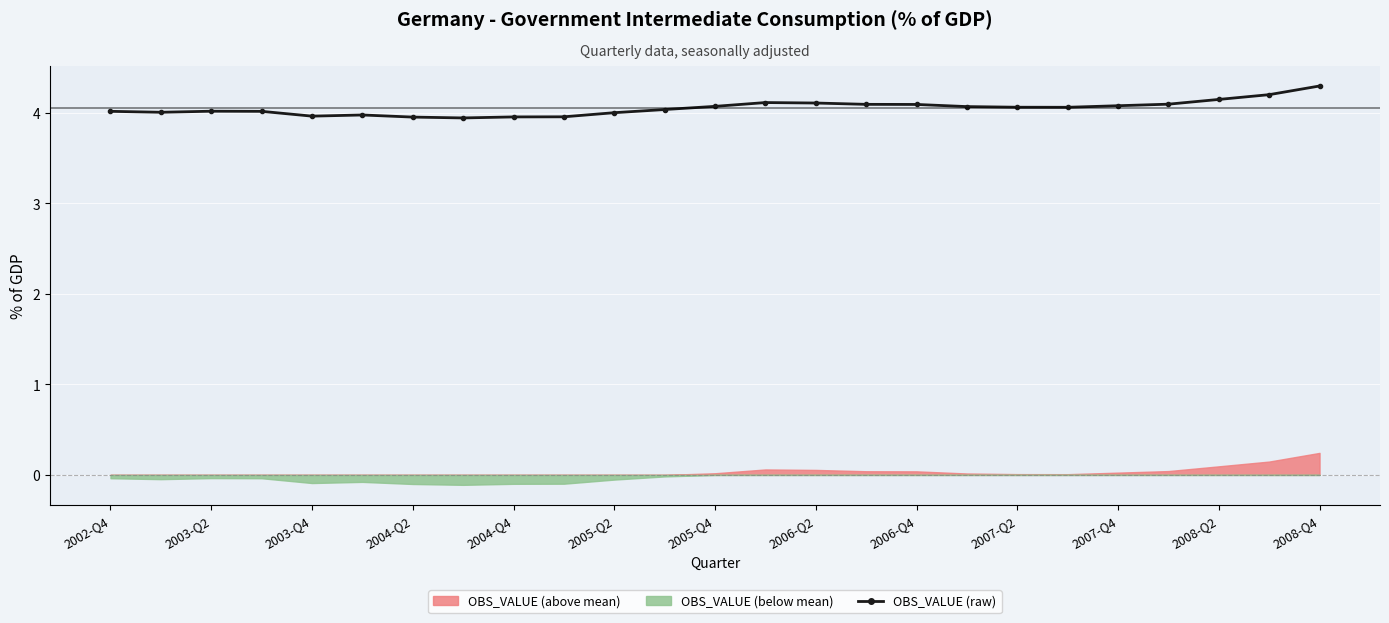

Does the chart display data point markers on the line(s)?

Yes